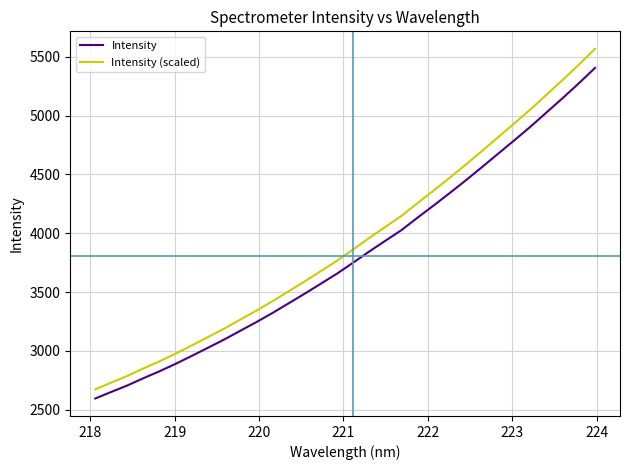

What is the difference between the maximum and minimum values in the Intensity series?

2811.9